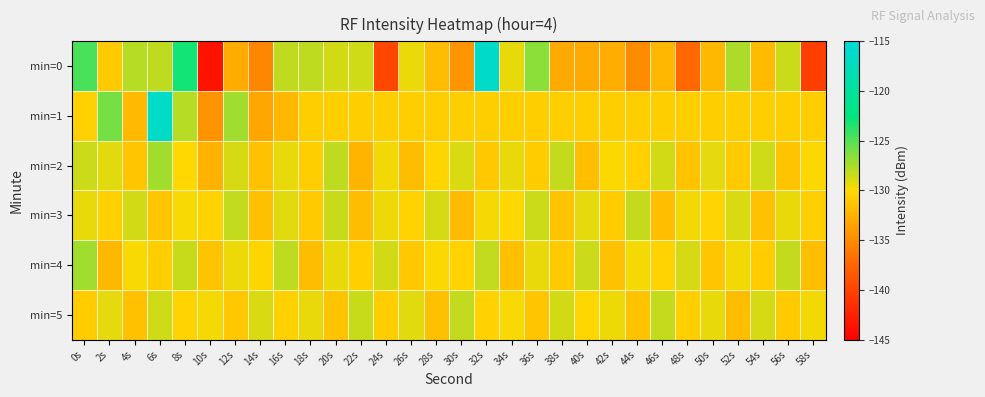

Reading left to right, what are all the values shown in this chart?

min=0: 0s=-124.7	2s=-130.9	4s=-127.9	6s=-128.1	8s=-123.1	10s=-143.6	12s=-132.9	14s=-135.3	16s=-128.1	18s=-128.1	20s=-128.7	22s=-128.7	24s=-139.7	26s=-129.4	28s=-131.8	30s=-134.4	32s=-116.3	34s=-129.3	36s=-126.6	38s=-133.0	40s=-133.0	42s=-132.8	44s=-135.0	46s=-132.2	48s=-137.4	50s=-132.1	52s=-127.6	54s=-131.9	56s=-128.4	58s=-140.3
min=1: 0s=-130.5	2s=-126.0	4s=-132.0	6s=-116.4	8s=-127.9	10s=-134.5	12s=-127.2	14s=-133.2	16s=-132.1	18s=-130.7	20s=-130.7	22s=-130.7	24s=-130.7	26s=-130.7	28s=-130.7	30s=-130.7	32s=-130.7	34s=-130.7	36s=-130.7	38s=-130.7	40s=-130.7	42s=-130.7	44s=-130.7	46s=-130.7	48s=-130.7	50s=-130.7	52s=-130.7	54s=-130.7	56s=-130.7	58s=-130.7
min=2: 0s=-128.5	2s=-129.1	4s=-131.2	6s=-127.3	8s=-130.0	10s=-132.5	12s=-128.8	14s=-131.5	16s=-129.3	18s=-130.7	20s=-128.1	22s=-132.4	24s=-129.6	26s=-131.8	28s=-130.2	30s=-128.9	32s=-131.1	34s=-129.4	36s=-130.8	38s=-128.3	40s=-131.7	42s=-129.9	44s=-130.5	46s=-128.7	48s=-131.4	50s=-129.2	52s=-130.9	54s=-128.6	56s=-131.3	58s=-130.1
min=3: 0s=-129.3	2s=-130.5	4s=-128.7	6s=-131.2	8s=-129.8	10s=-130.4	12s=-128.2	14s=-131.6	16s=-129.1	18s=-130.9	20s=-128.4	22s=-131.8	24s=-129.5	26s=-130.3	28s=-128.8	30s=-131.9	32s=-129.7	34s=-130.1	36s=-128.5	38s=-131.4	40s=-129.2	42s=-130.8	44s=-128.3	46s=-131.7	48s=-129.6	50s=-130.2	52s=-128.9	54s=-131.5	56s=-129.4	58s=-130.6
min=4: 0s=-127.2	2s=-132.1	4s=-129.8	6s=-130.7	8s=-128.4	10s=-131.3	12s=-129.5	14s=-130.2	16s=-128.1	18s=-131.8	20s=-129.3	22s=-130.6	24s=-128.7	26s=-131.1	28s=-129.9	30s=-130.4	32s=-128.2	34s=-131.6	36s=-129.4	38s=-130.9	40s=-128.5	42s=-131.5	44s=-129.7	46s=-130.3	48s=-128.8	50s=-131.2	52s=-129.6	54s=-130.8	56s=-128.3	58s=-131.7
min=5: 0s=-130.8	2s=-129.2	4s=-131.5	6s=-128.6	8s=-130.3	10s=-129.7	12s=-131.1	14s=-128.9	16s=-130.5	18s=-129.4	20s=-131.3	22s=-128.4	24s=-130.7	26s=-129.1	28s=-131.6	30s=-128.2	32s=-130.4	34s=-129.8	36s=-131.2	38s=-128.7	40s=-130.1	42s=-129.5	44s=-131.4	46s=-128.3	48s=-130.6	50s=-129.3	52s=-131.8	54s=-128.8	56s=-130.9	58s=-129.6